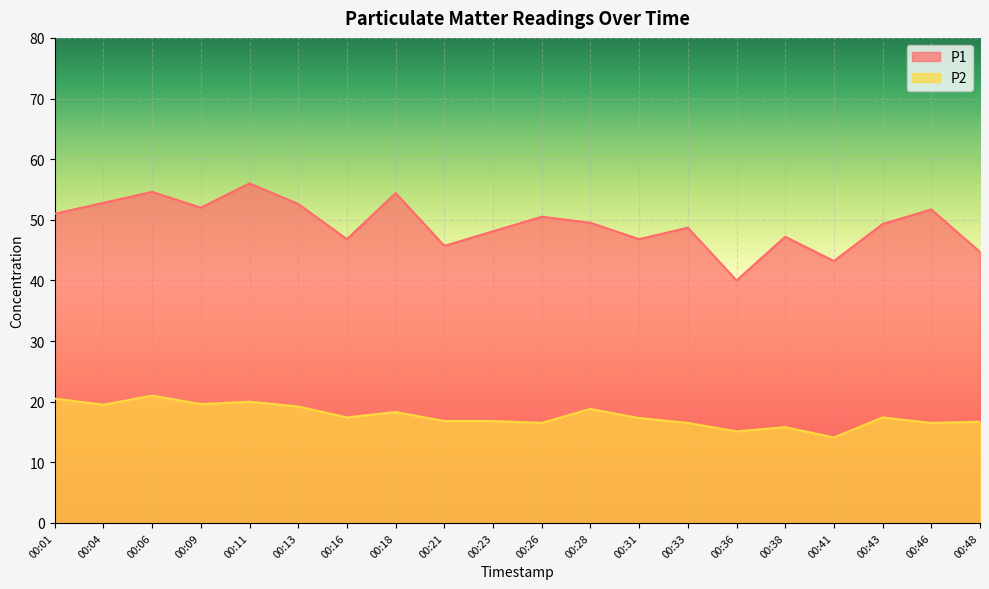

Read the P1 value at 00:06.

54.6